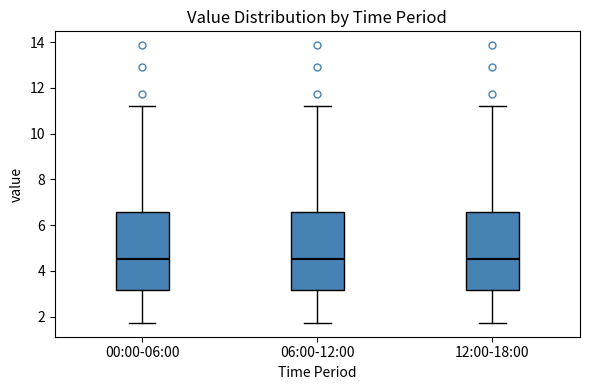

Reading left to right, read every box against the y-axis: the position of its median line, the range the box covers, and the ends of its whiskers. The values are not printed on the chart, so give them approximately, as read against the axis.

00:00-06:00: median 4.6, box 3.2 to 6.6, whiskers 1.8 to 11.2
06:00-12:00: median 4.6, box 3.2 to 6.6, whiskers 1.8 to 11.2
12:00-18:00: median 4.6, box 3.2 to 6.6, whiskers 1.8 to 11.2